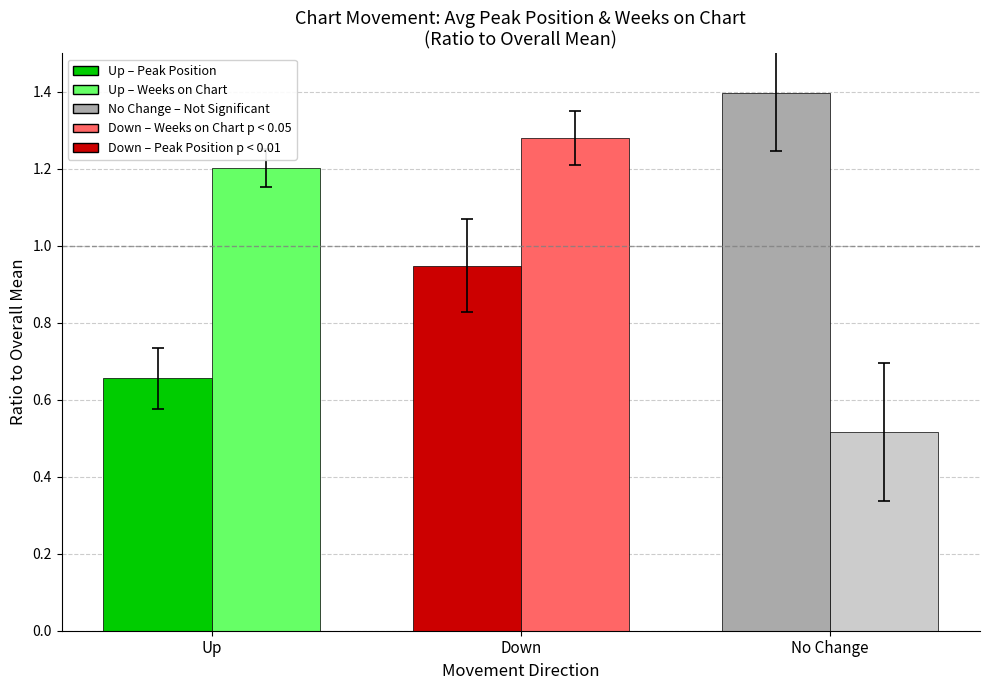

What is the greatest value displayed?

1.4